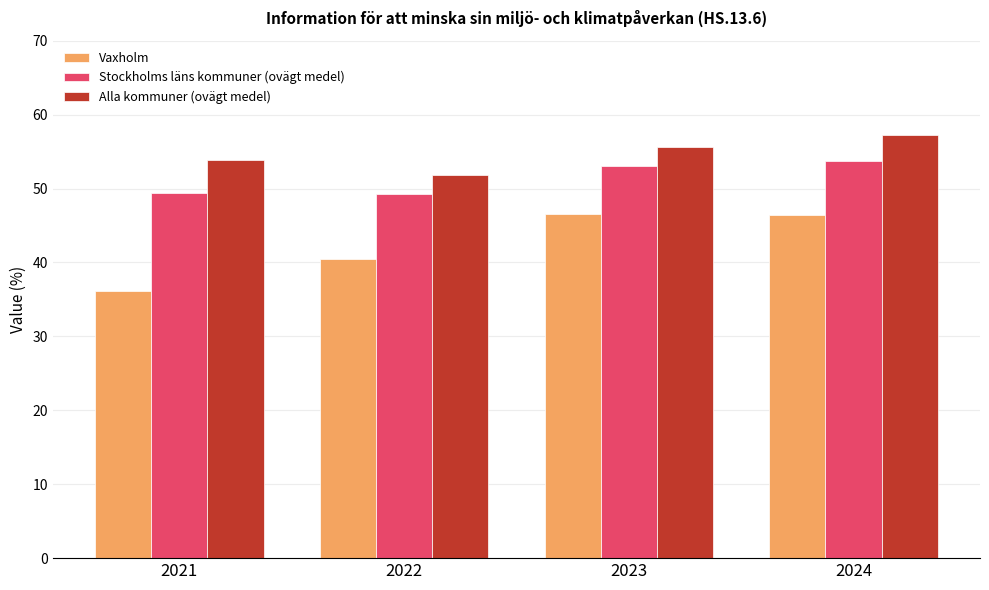

Is the value of Vaxholm at 2021 greater than the value of Alla kommuner (ovägt medel) at 2024?

No